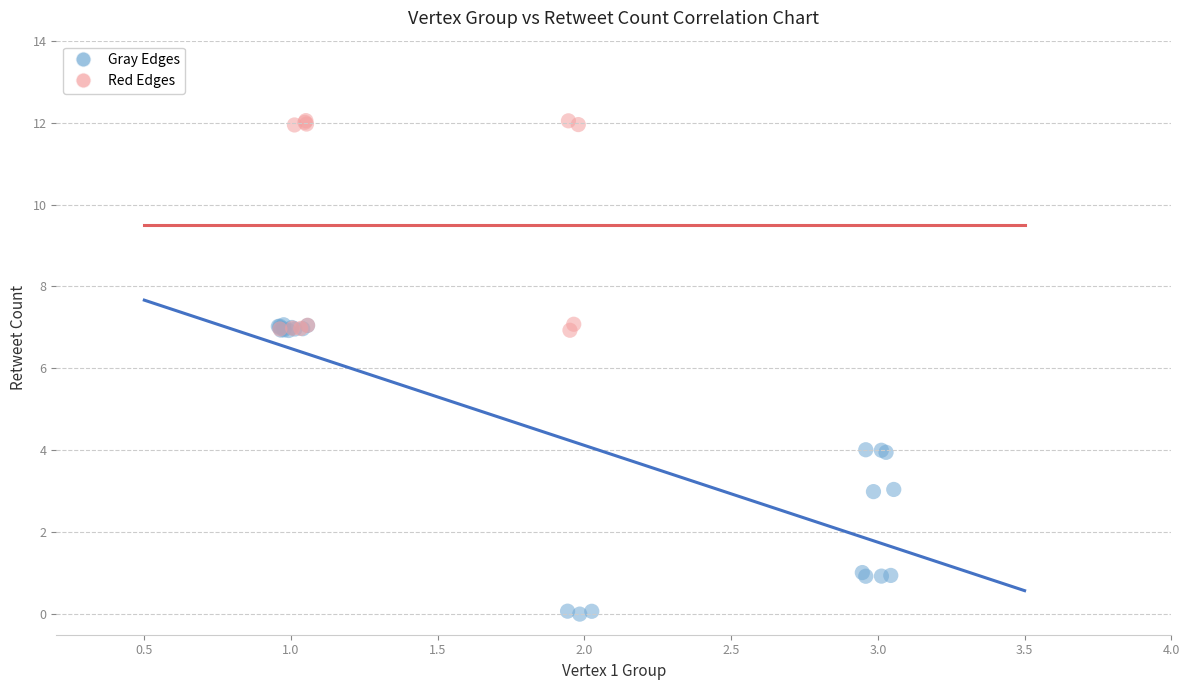

Which series contains the highest Y value?

Red Edges